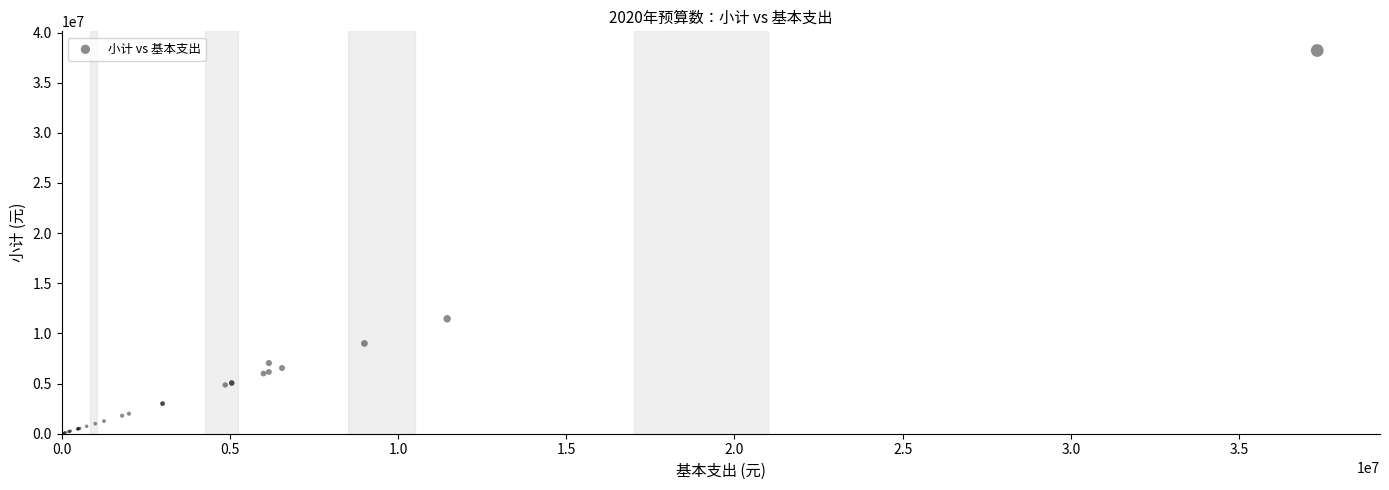

What Y value in the scatter plot is closest to 19105969?

11459180.0